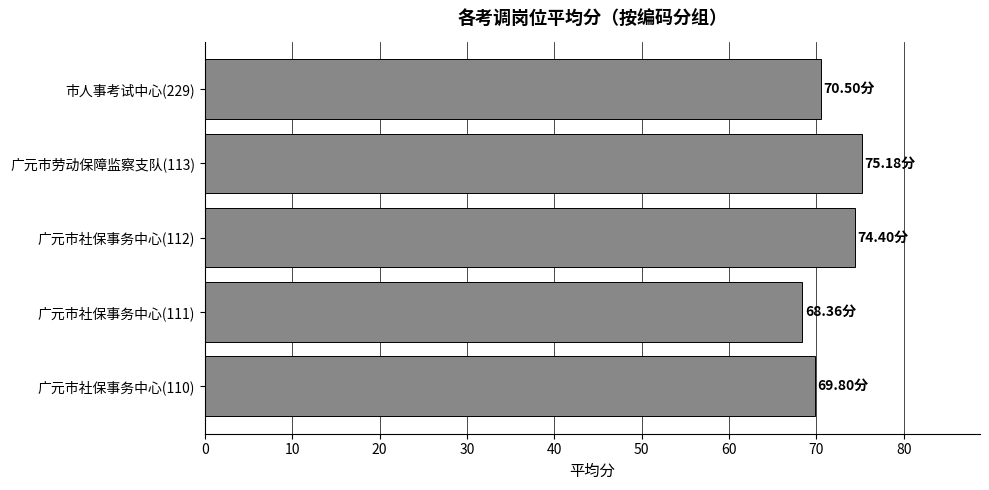

What is the difference between the second highest and second lowest values?

4.6